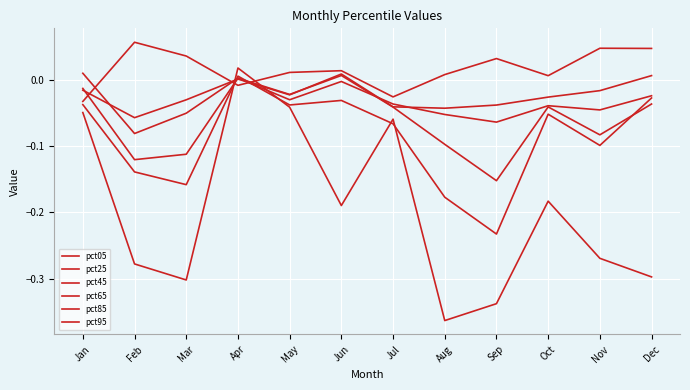

Is this an area chart (filled region under the line)?

No